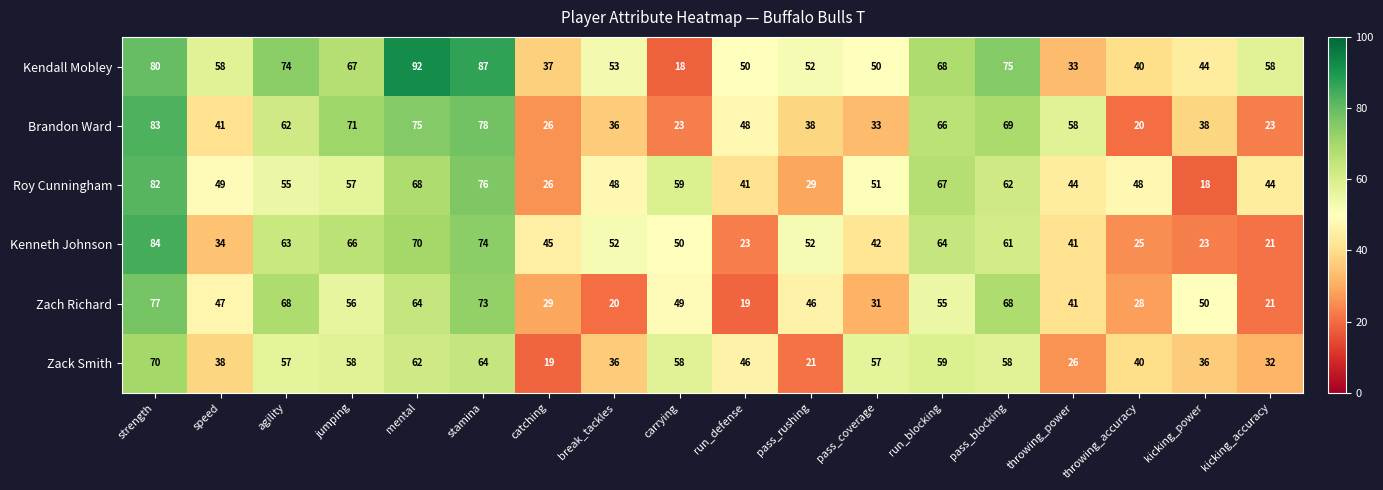

Count the number of categories in the chart.

18